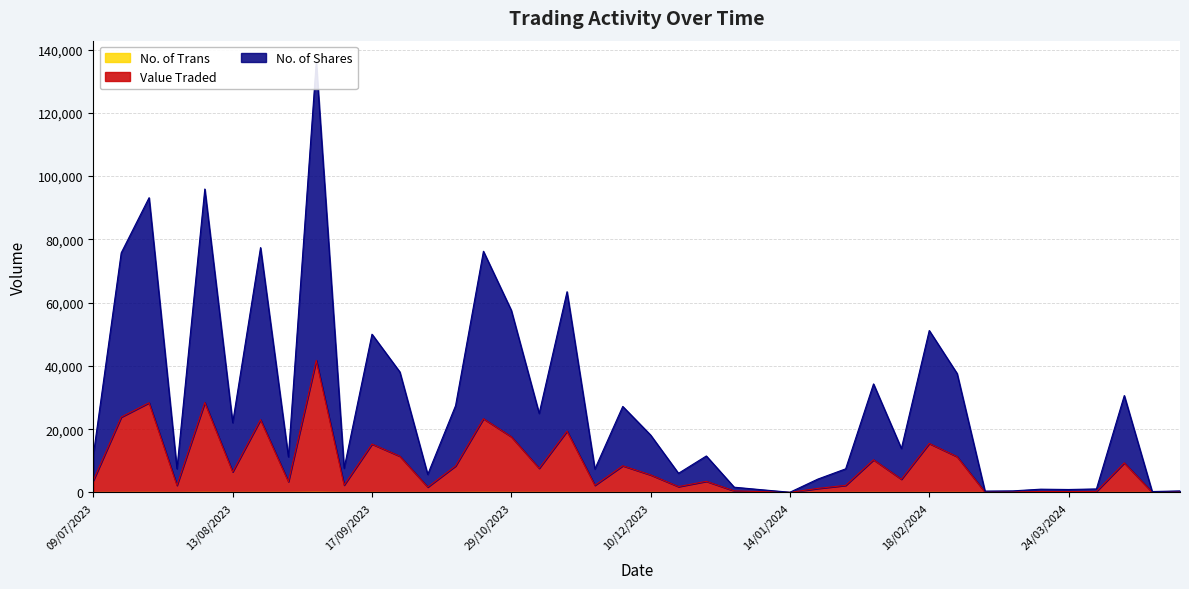

What is the difference between the Value Traded values at 05/11/2023 and 14/01/2024?

7626